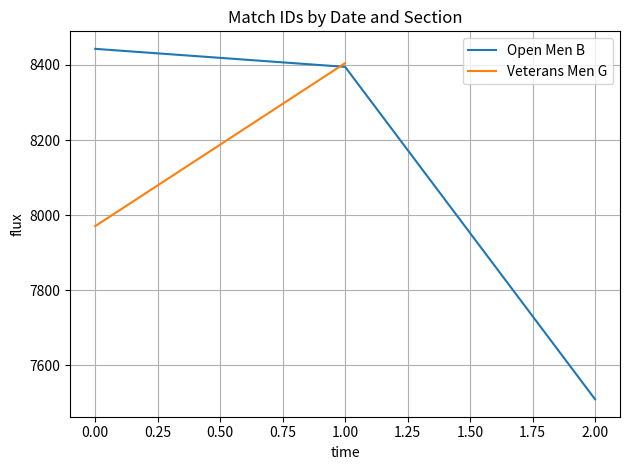

Rank the categories by Open Men B value from lowest to highest.

2.00, 1.00, 0.00